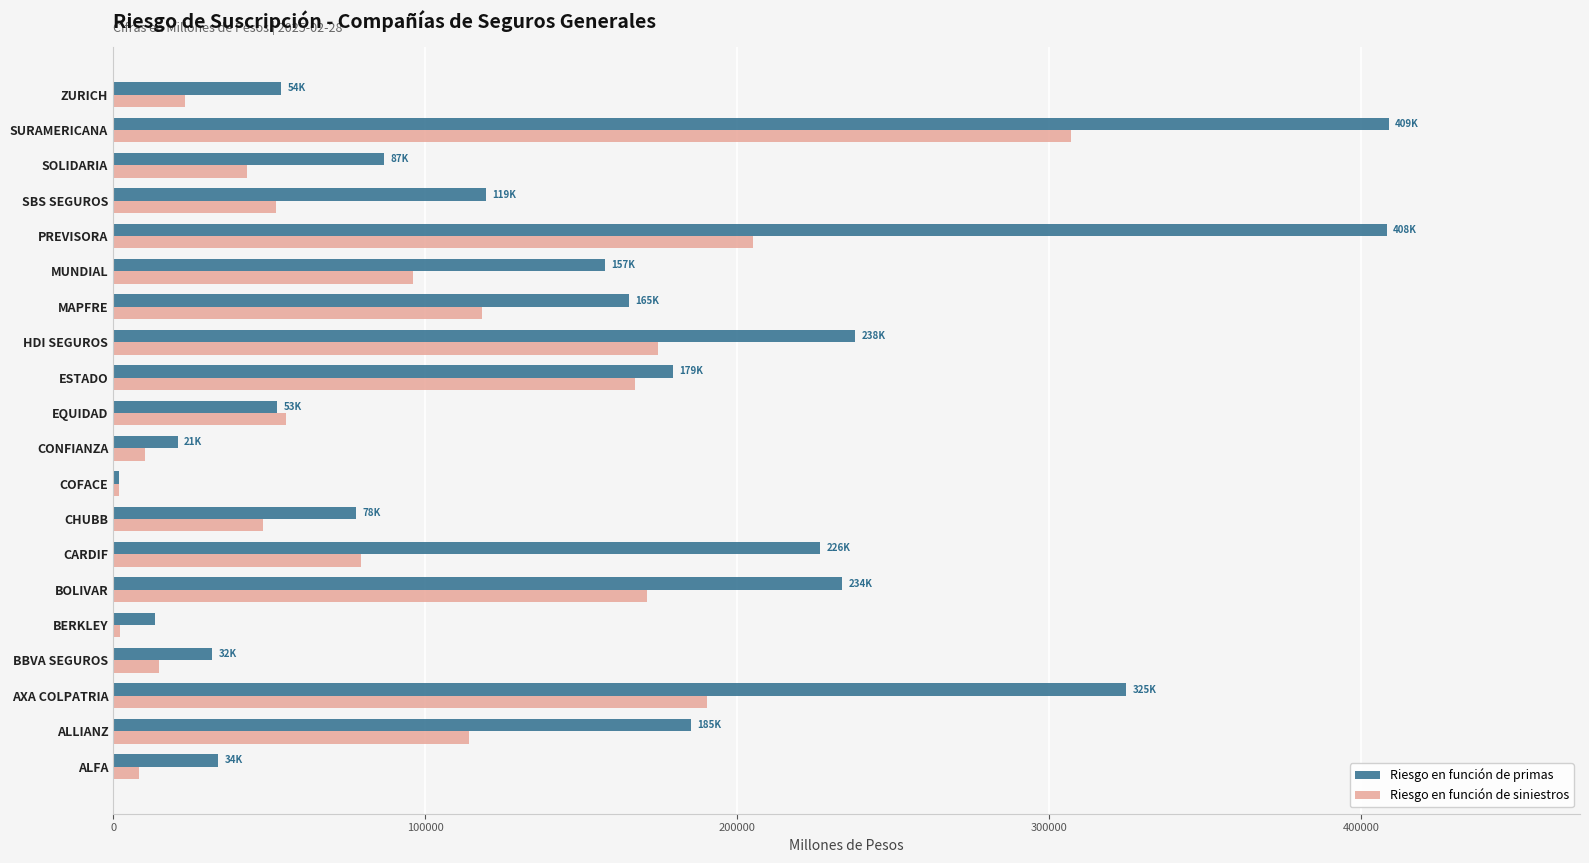

At how many categories does at least one series exceed 301997?

3